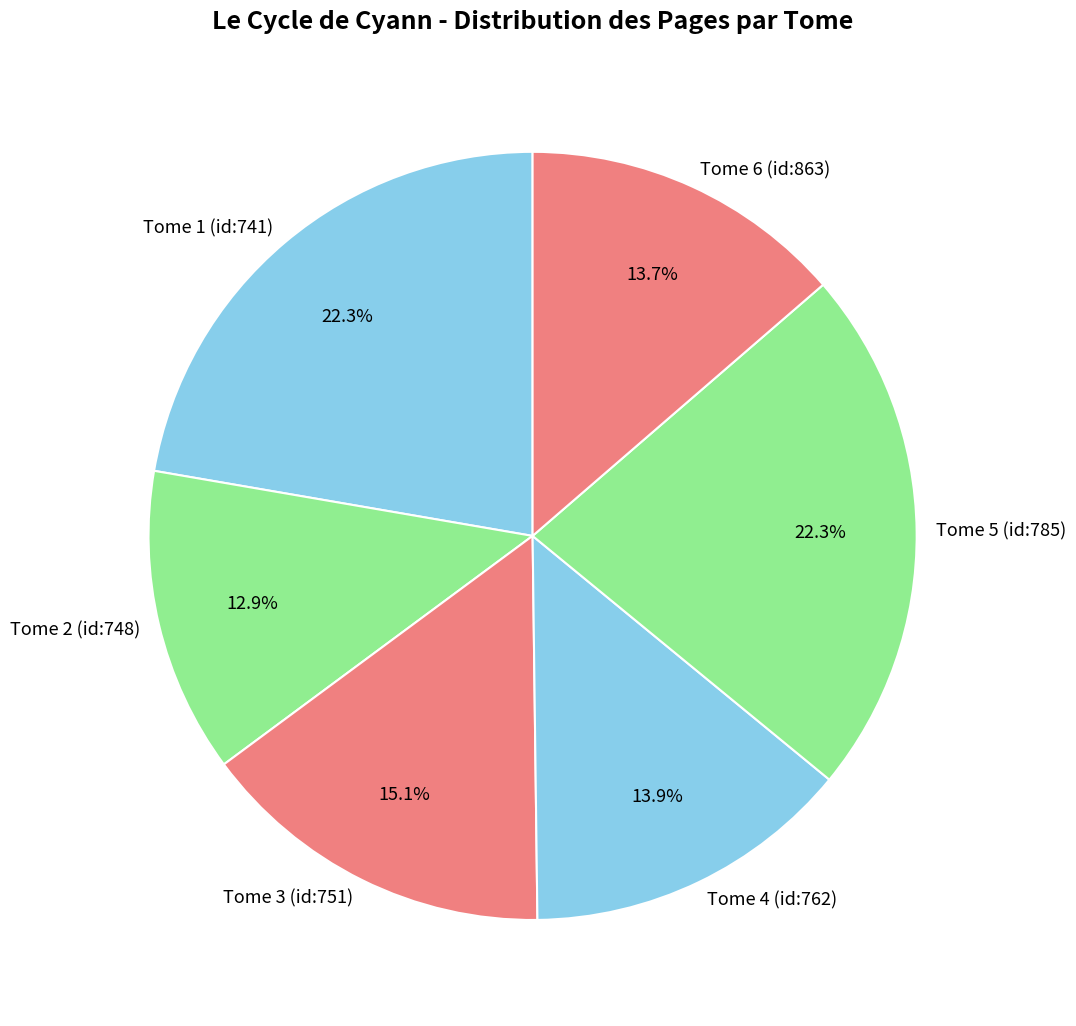

Is there any slice that represents more than half of the pie?

No